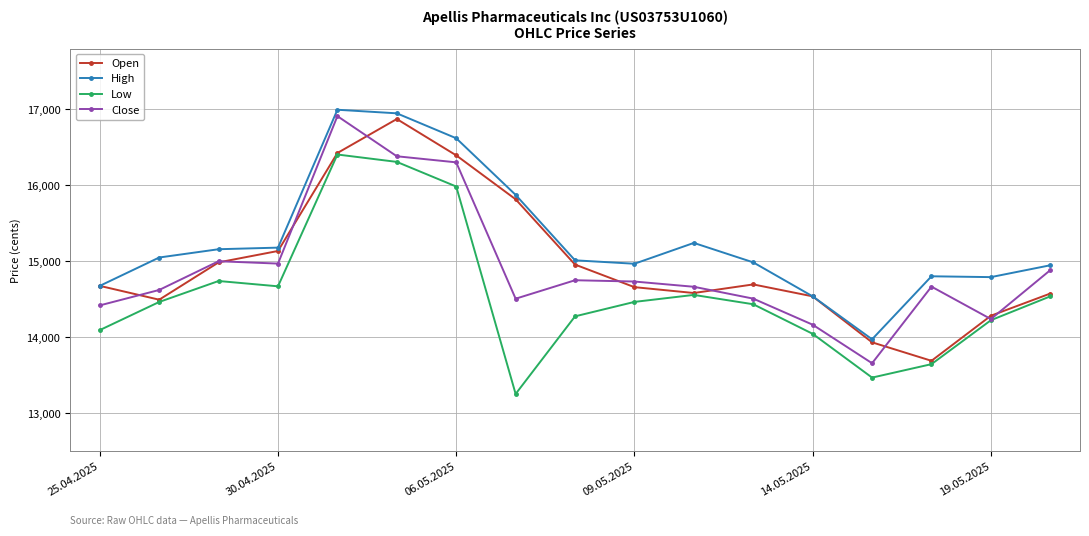

What is the value of the Open point at the 3rd from the left?

14988